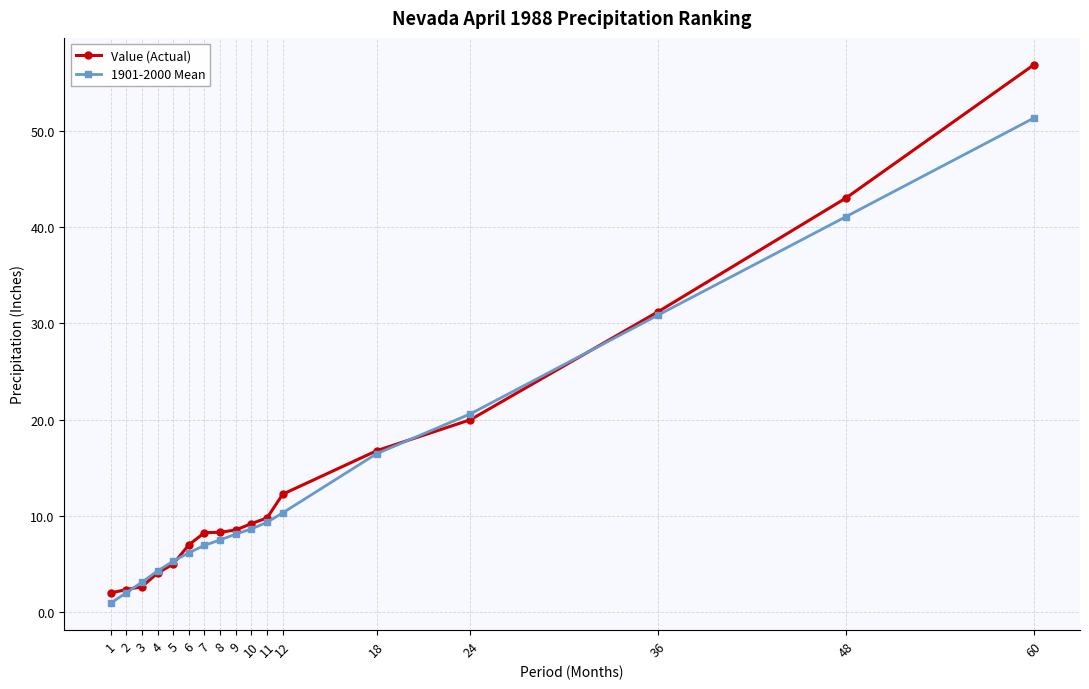

What is the maximum value for Value (Actual)?

56.9